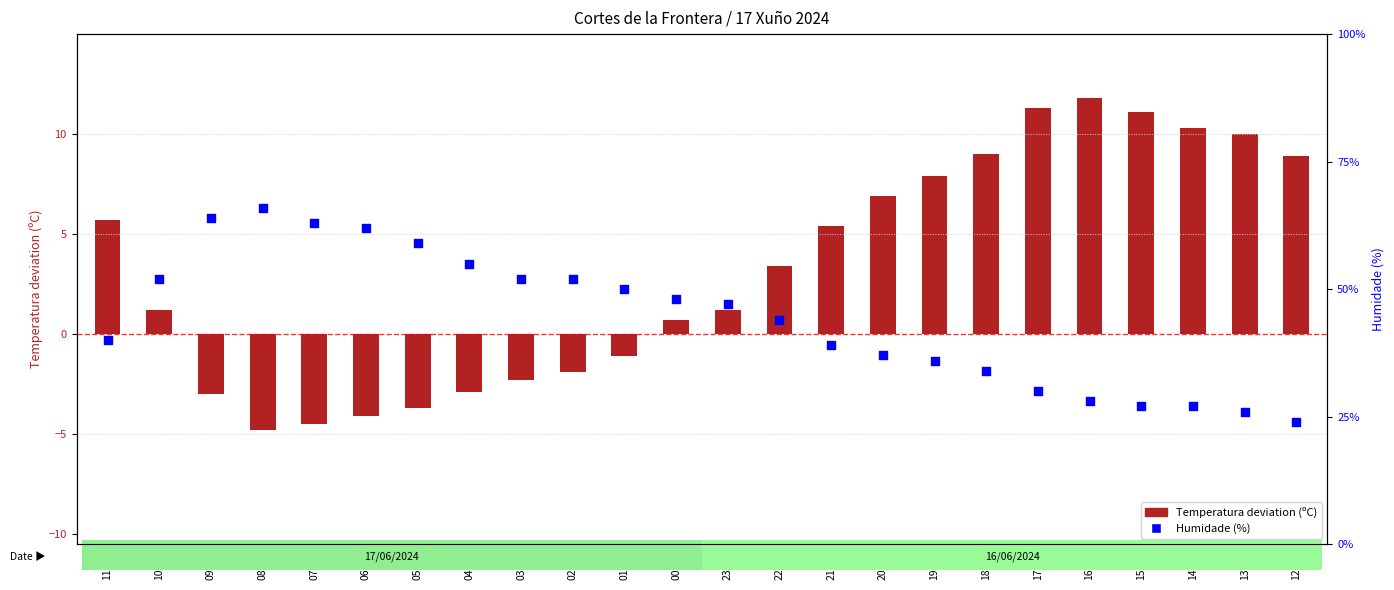

Which series reaches the maximum Y coordinate?

Humidade (%)